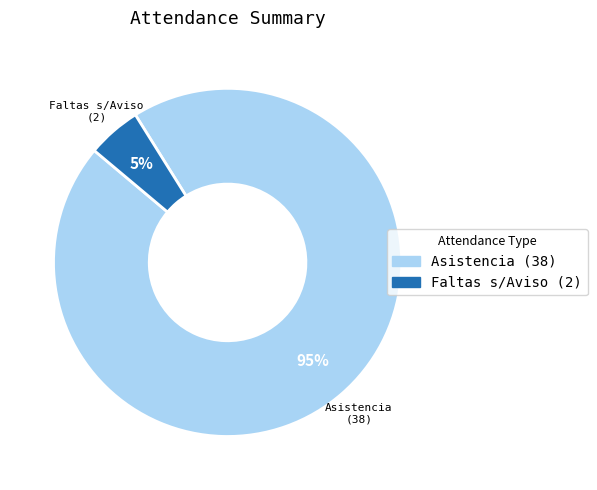

How many slices are in this pie chart?

2